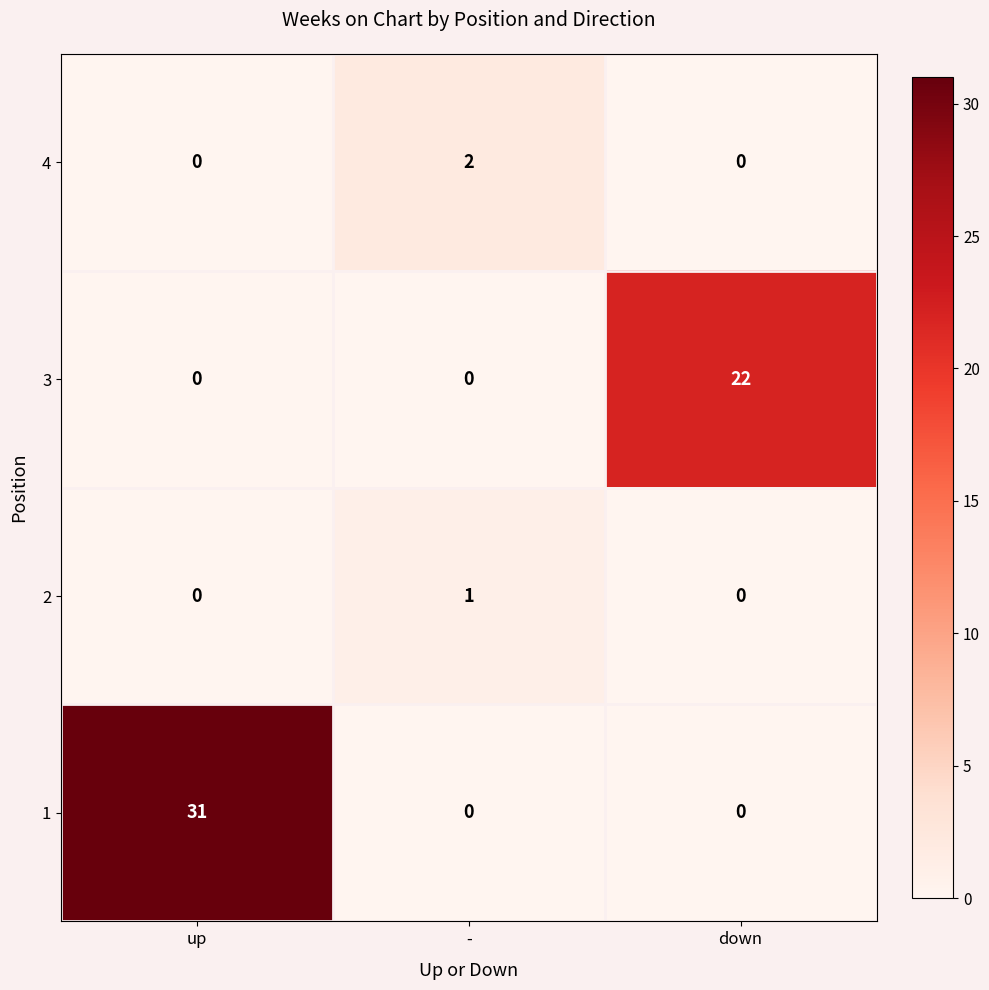

Rank the series by their maximum value, from highest to lowest.

1, 3, 4, 2